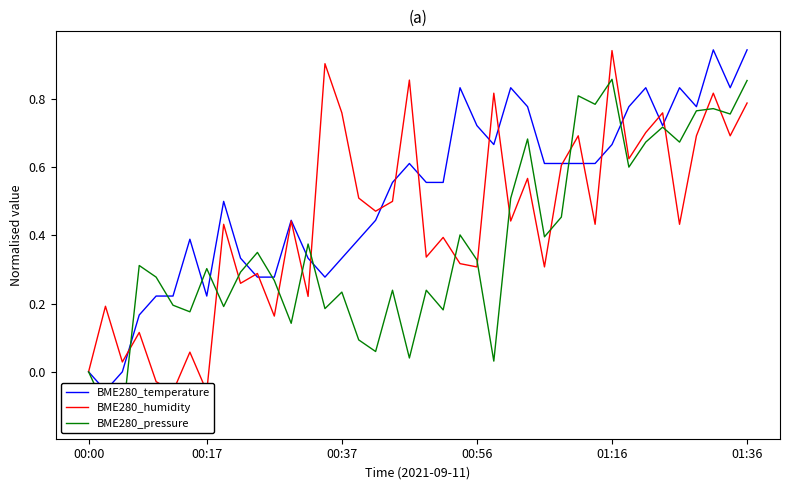

The BME280_pressure series shows 0.2 at 00:56. True or false?

False